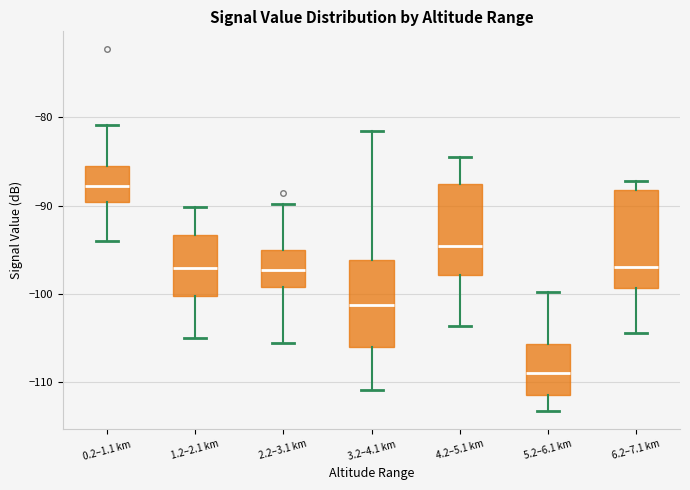

Which box's median line is the highest?

0.2–1.1 km